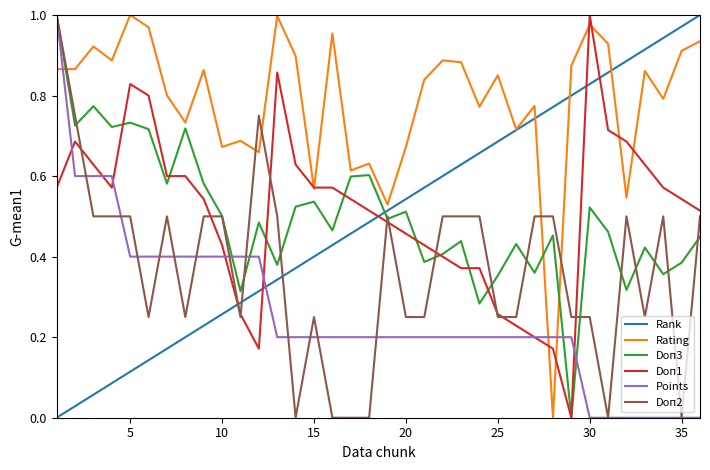

Which series has the largest total across all categories?

Rating